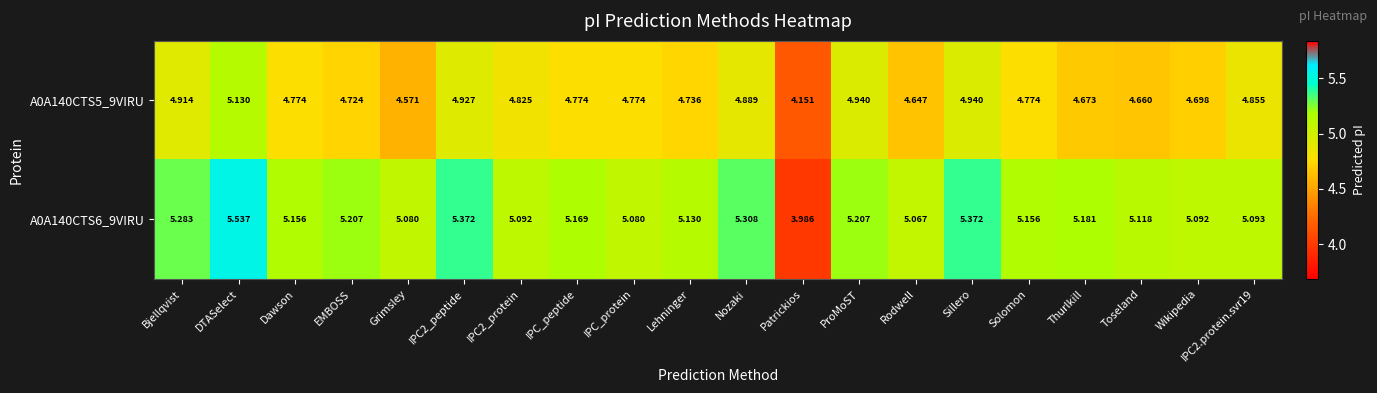

At which category is the sum across all series the highest?

DTASelect